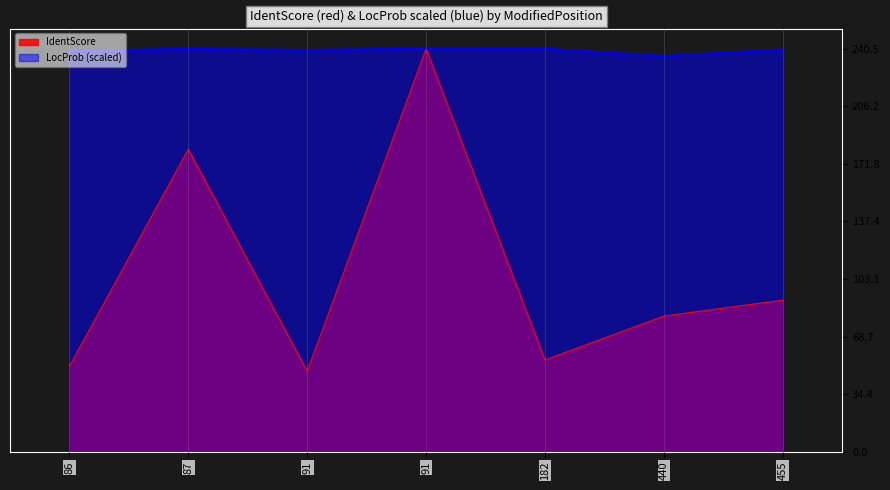

At how many categories does at least one series exceed 133?

7